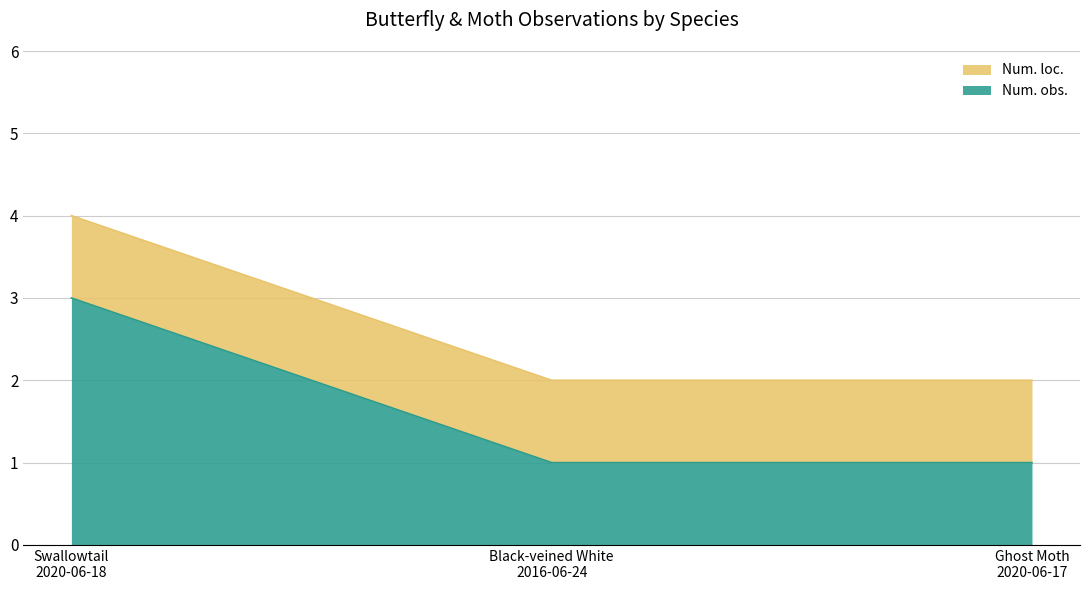

Reading left to right, transcribe all the data shown in this chart.

3	1	1